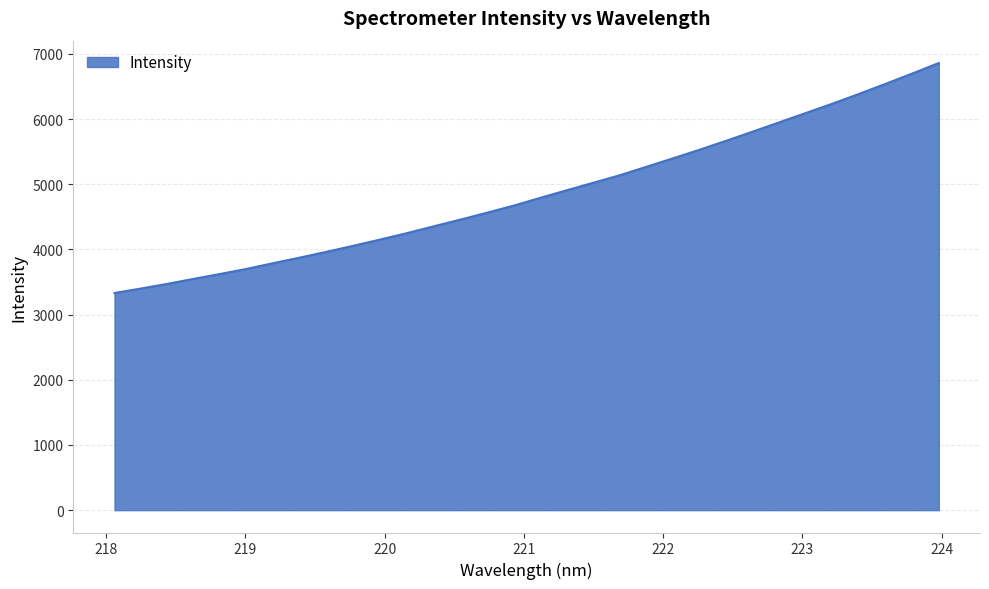

Reading left to right, transcribe all the data shown in this chart.

218.0596=3331.5	218.2508=3400.6	218.442=3473.0	218.6332=3550.6	218.8244=3626.3	219.0156=3704.6	219.2067=3792.7	219.3979=3878.0	219.589=3966.8	219.7801=4058.7	219.9712=4153.5	220.1623=4251.2	220.3533=4355.2	220.5444=4457.5	220.7354=4563.6	220.9264=4671.9	221.1174=4791.4	221.3083=4908.0	221.4993=5023.6	221.6902=5139.0	221.8812=5269.2	222.0721=5398.5	222.263=5530.8	222.4538=5667.9	222.6447=5808.4	222.8355=5951.1	223.0264=6093.8	223.2172=6237.2	223.408=6387.1	223.5987=6540.9	223.7895=6699.0	223.9802=6860.2